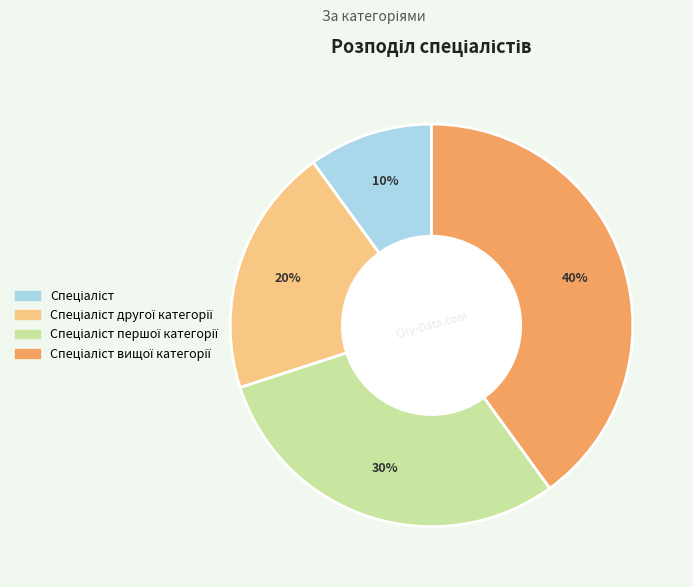

Is there a majority slice in this chart?

No